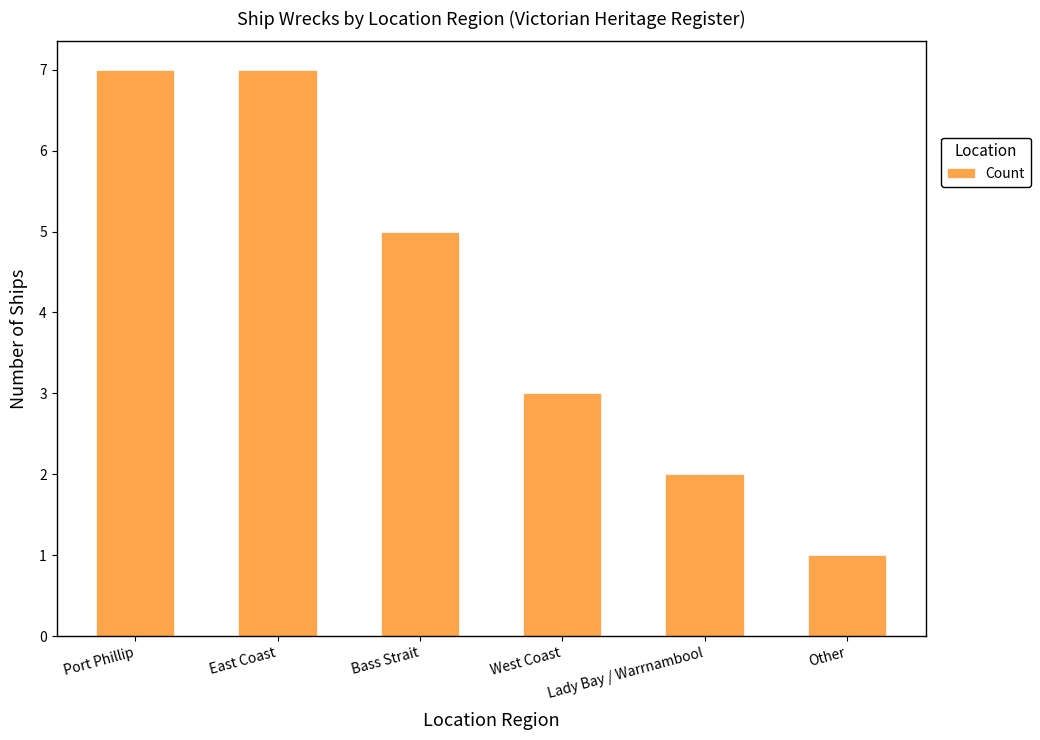

Reading left to right, list all the values displayed in this chart.

Port Phillip=7	East Coast=7	Bass Strait=5	West Coast=3	Lady Bay / Warrnambool=2	Other=1